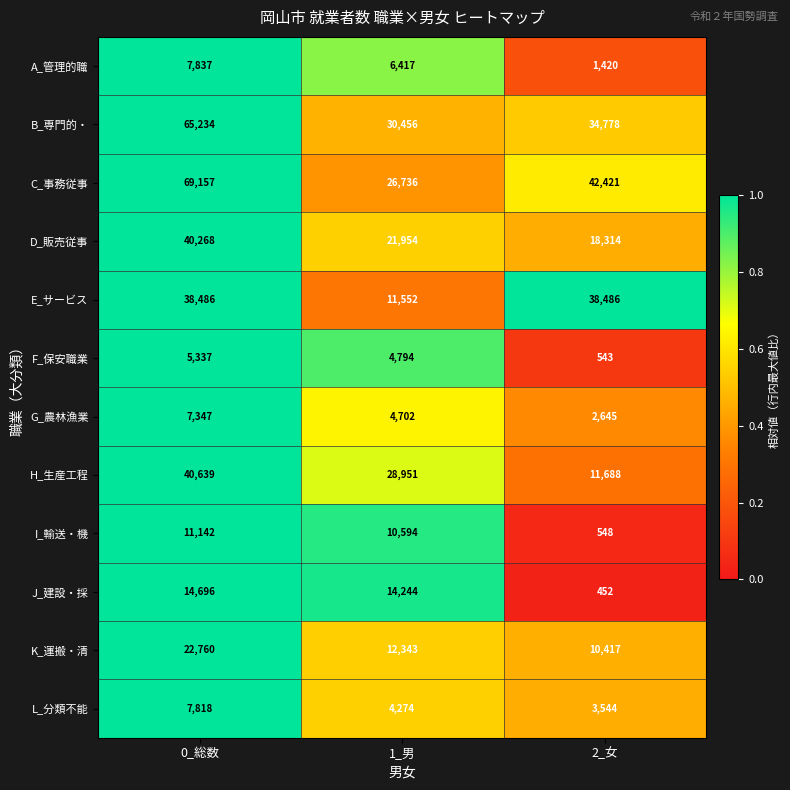

True or false: G_農林漁業 has a value of 2645 at 2_女.

True